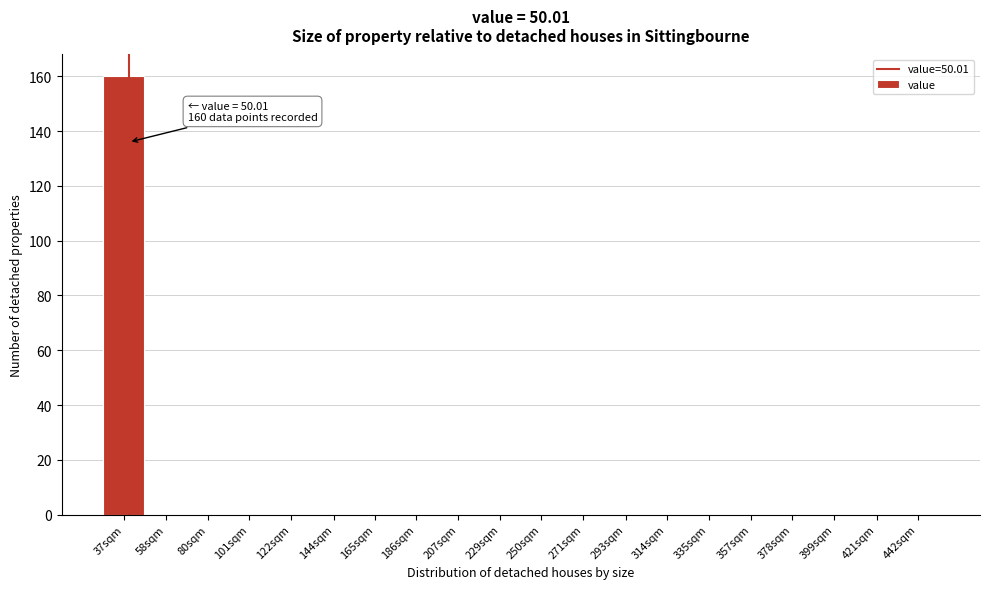

Reading left to right, list all the values displayed in this chart.

37sqm=160	58sqm=0	80sqm=0	101sqm=0	122sqm=0	144sqm=0	165sqm=0	186sqm=0	207sqm=0	229sqm=0	250sqm=0	271sqm=0	293sqm=0	314sqm=0	335sqm=0	357sqm=0	378sqm=0	399sqm=0	421sqm=0	442sqm=0